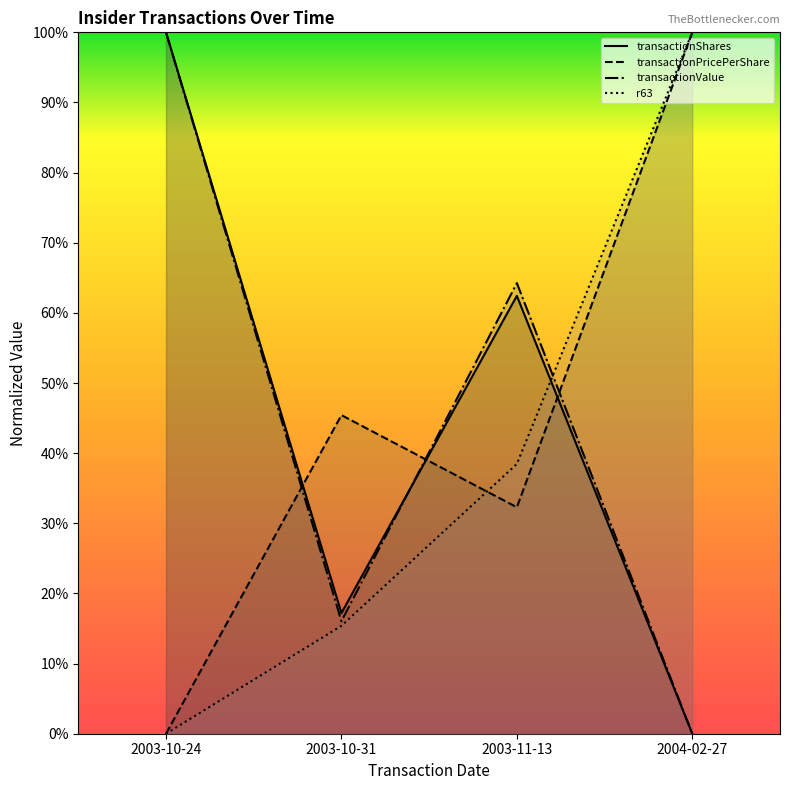

What is the approximate value of transactionPricePerShare at 2004-02-27?

1.0